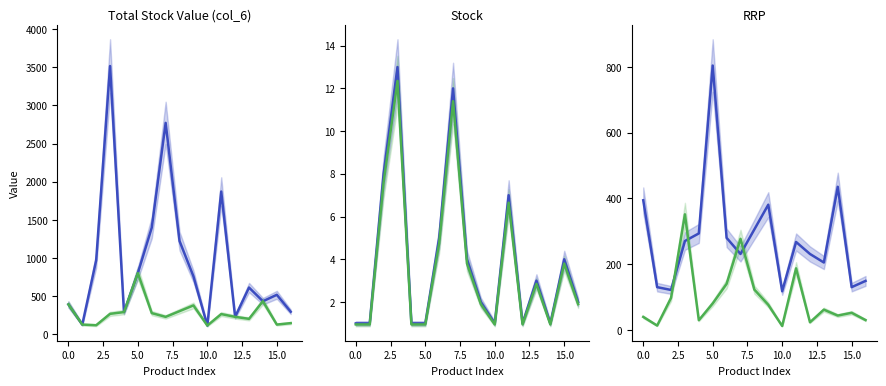

Which category has the lowest value in the Series B series?

10